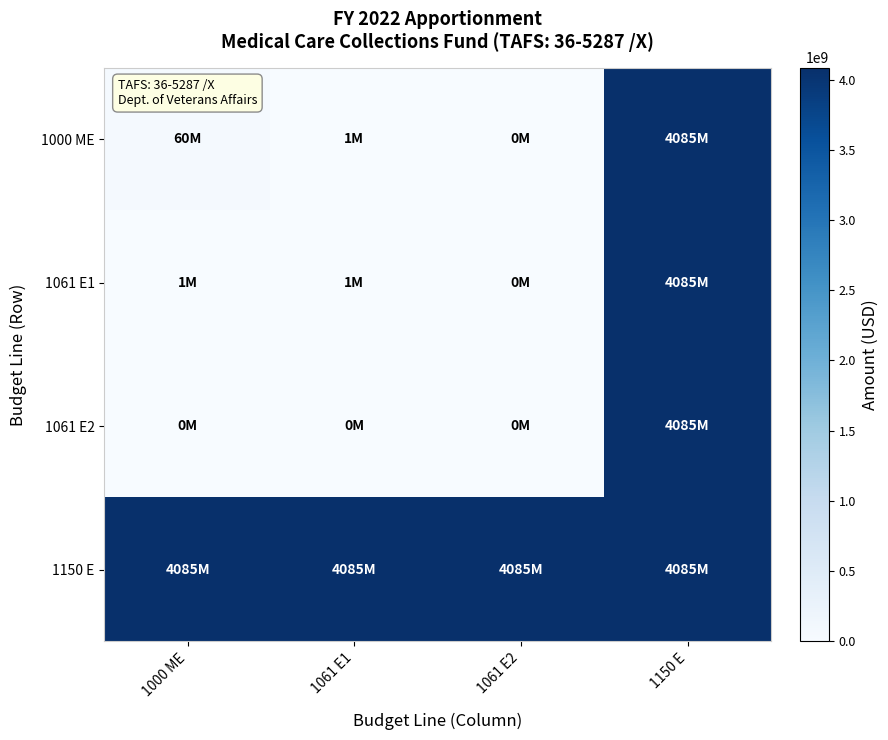

Which series has the largest total across all categories?

1150 E